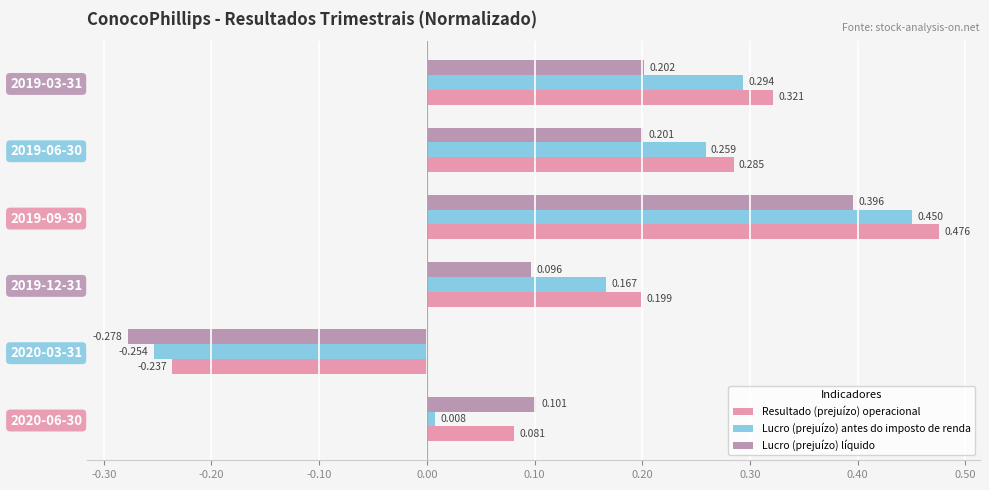

Rank the series by their average value, from highest to lowest.

Resultado (prejuízo) operacional, Lucro (prejuízo) antes do imposto de renda, Lucro (prejuízo) líquido